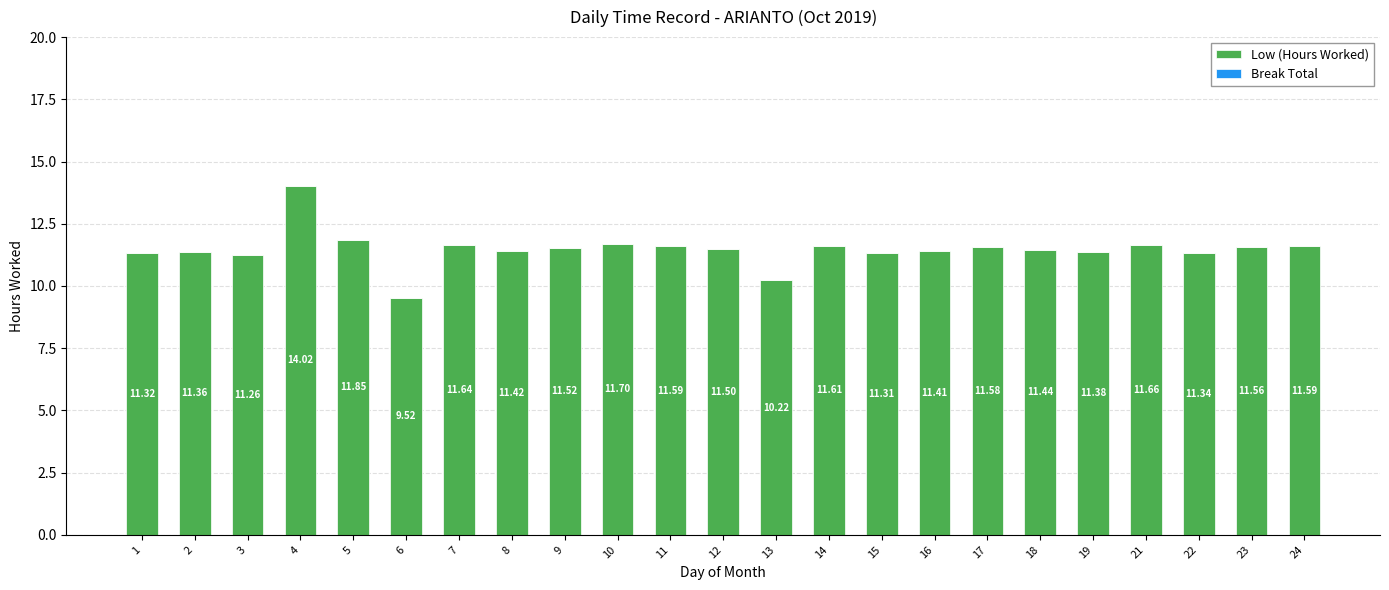

What is the change in value from 4 to 14?

-2.4